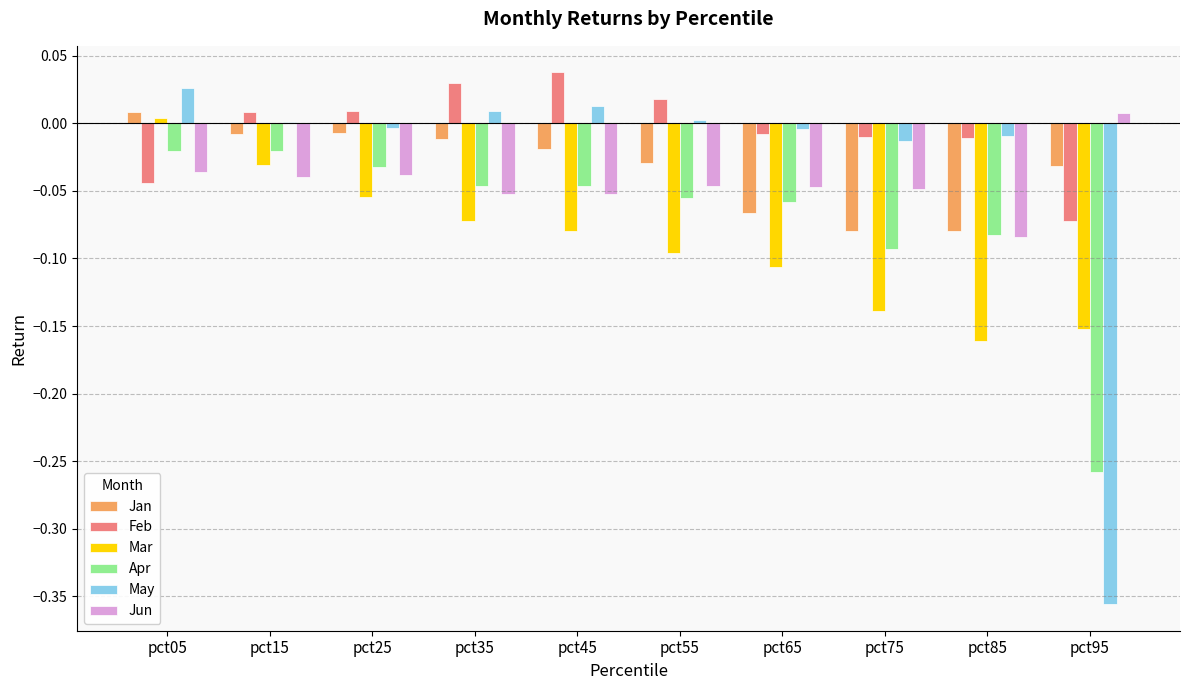

Is the value of Mar at pct85 greater than the value of May at pct65?

No